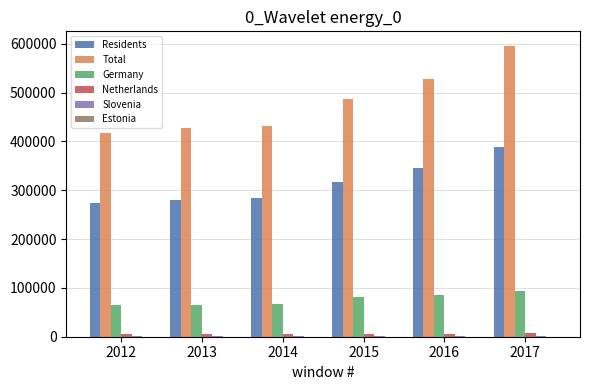

Between 2012 and 2015, which series saw the biggest shift?

Total